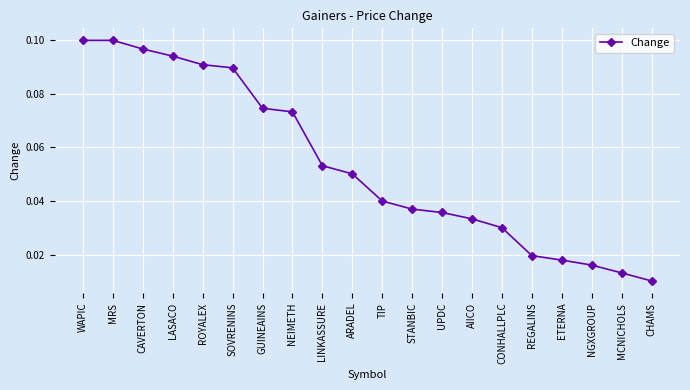

Is it true that the value at ROYALEX is 0.0?

False